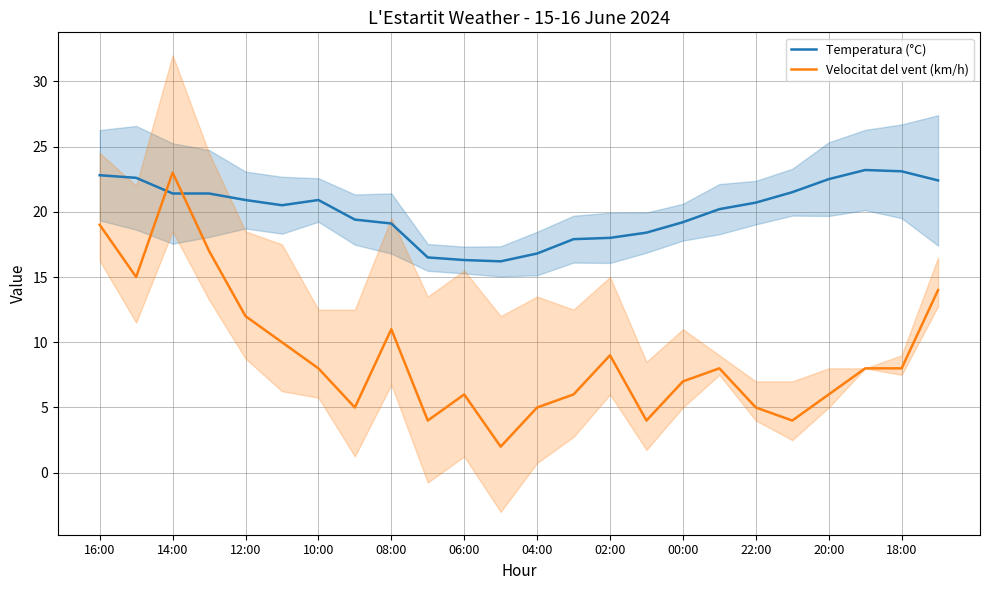

True or false: Velocitat del vent (km/h) and Temperatura (°C) cross at least once.

True